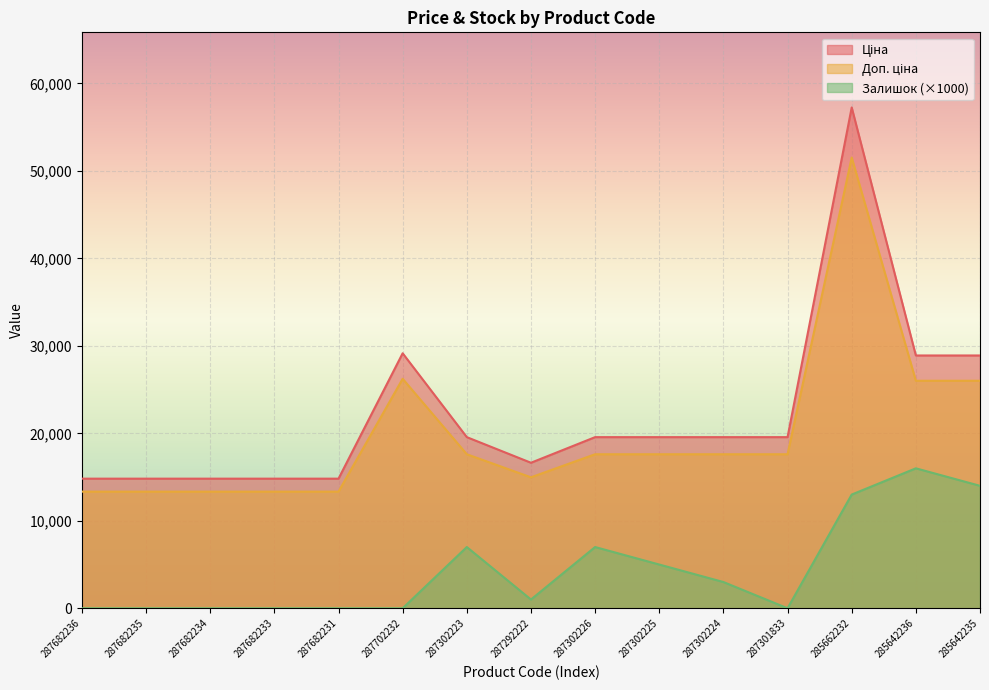

The Залишок series shows 0.0 at 287682233. True or false?

True